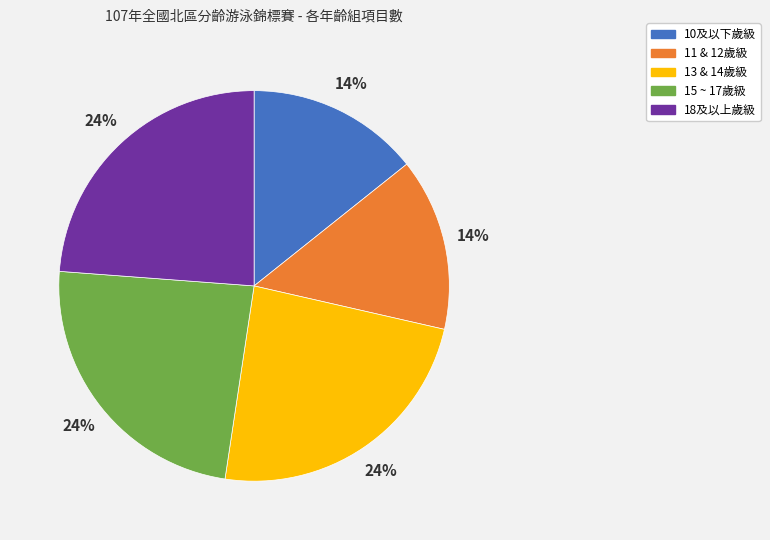

To the nearest percent, what portion does 13 & 14歲級 represent?

24%